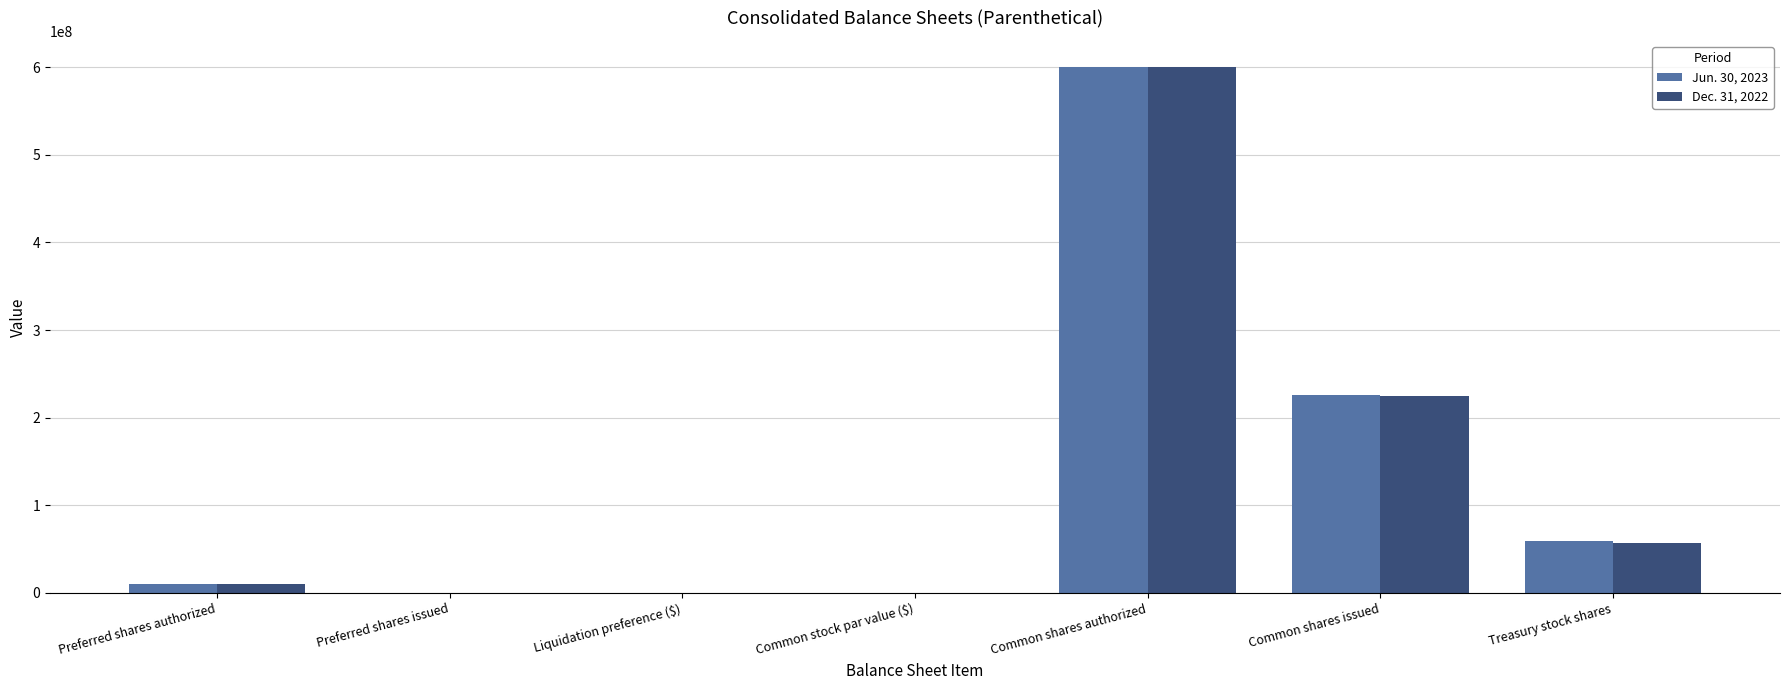

The Jun. 30, 2023 series shows 600000000.0 at Common shares authorized. True or false?

True